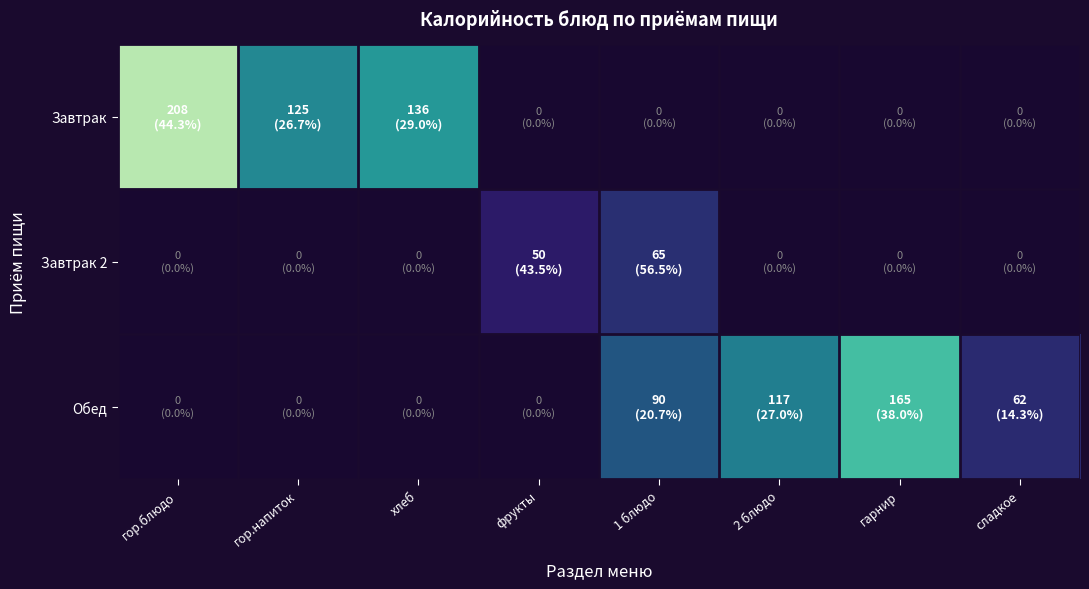

What is the approximate value of Завтрак 2 at фрукты?

50.0